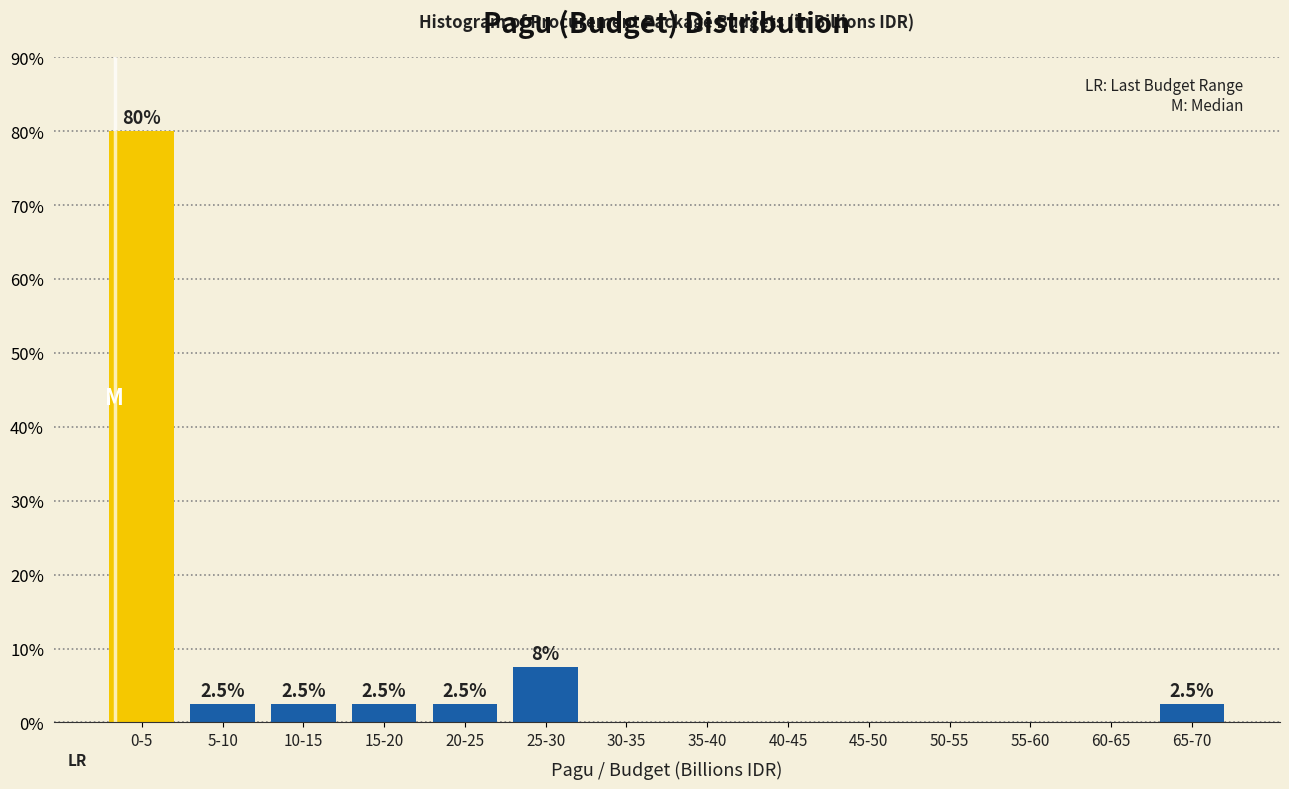

Reading left to right, list all the values displayed in this chart.

0-5=80.0	5-10=2.5	10-15=2.5	15-20=2.5	20-25=2.5	25-30=7.5	30-35=0.0	35-40=0.0	40-45=0.0	45-50=0.0	50-55=0.0	55-60=0.0	60-65=0.0	65-70=2.5